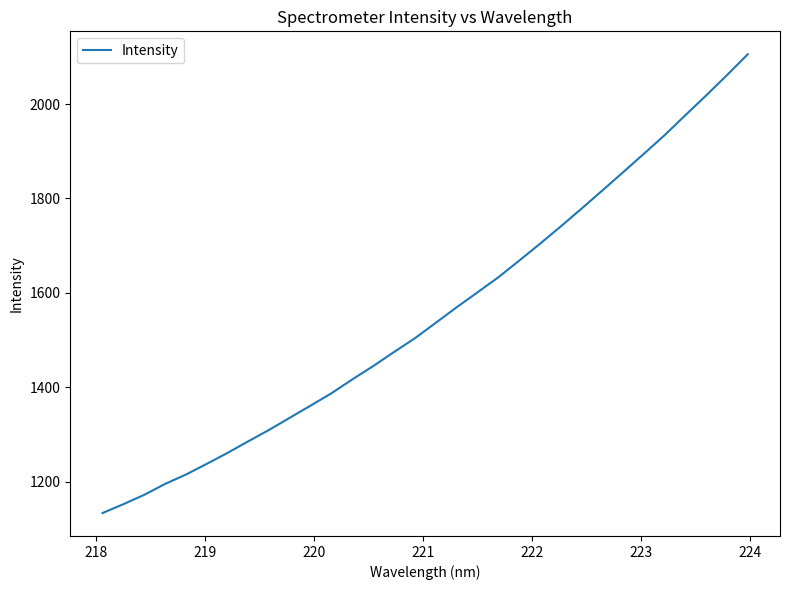

What is the smallest value displayed?

1133.3